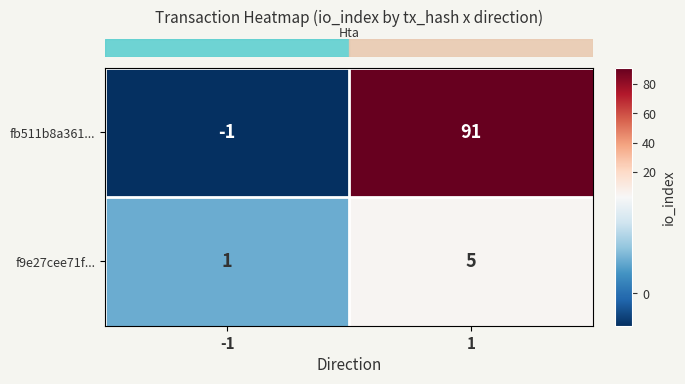

What is the highest value of the fb511b8a361... series?

91